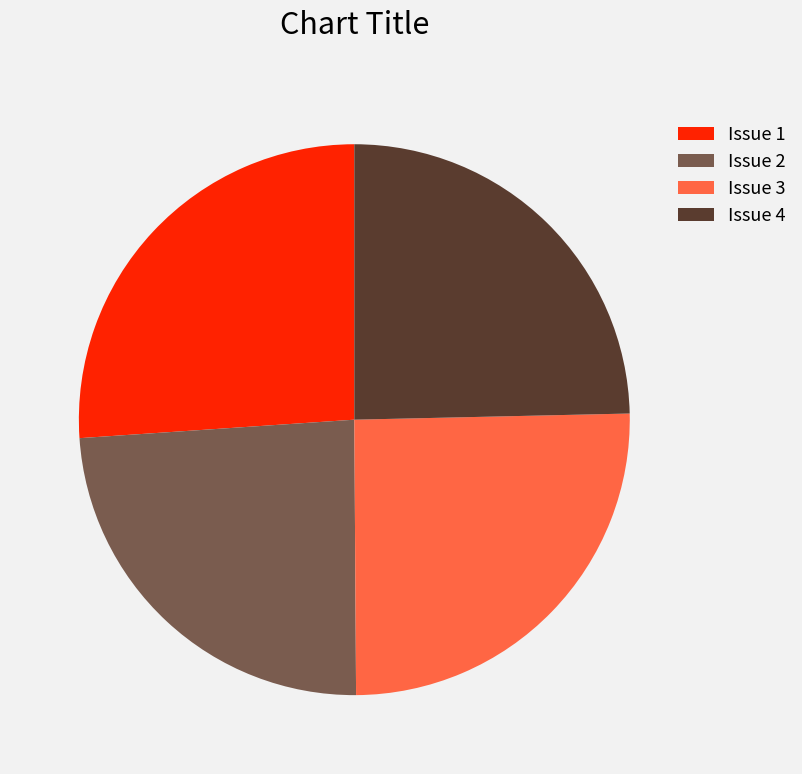

Which slice is the largest?

Issue 1